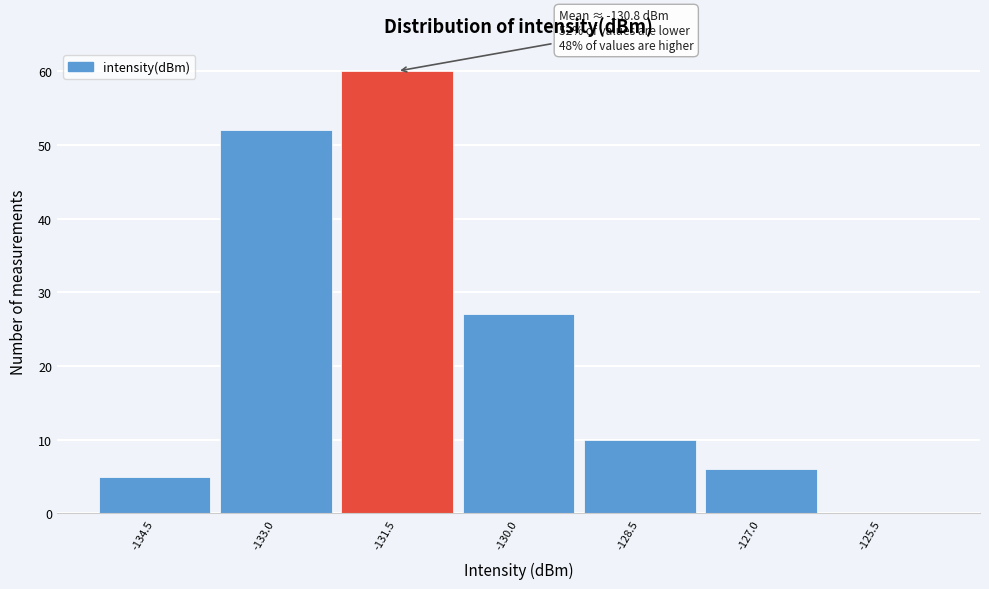

Reading left to right, extract all data points from this chart.

-134.5=5	-133.0=52	-131.5=60	-130.0=27	-128.5=10	-127.0=6	-125.5=0